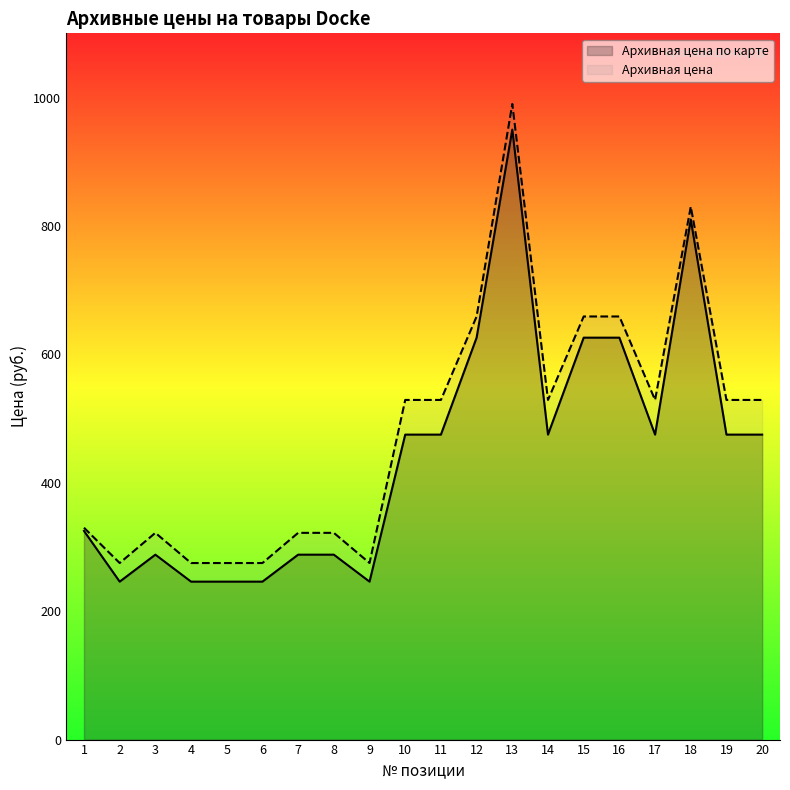

Does the chart display data point markers on the line(s)?

No